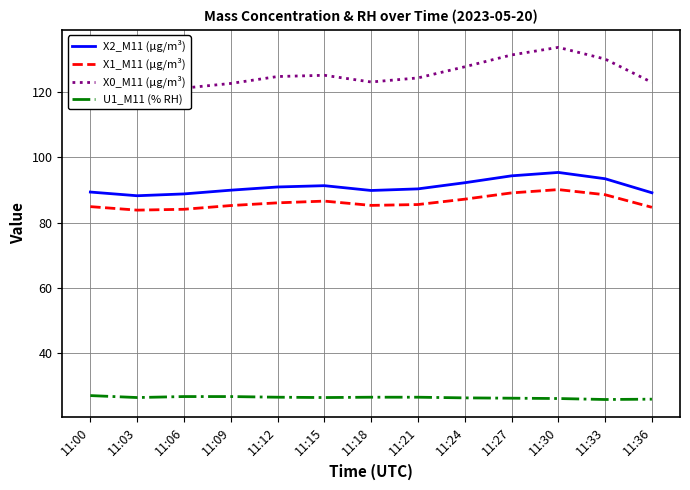

True or false: X1_M11 (μg/m³) has a value of 88.5 at 11:33.

True